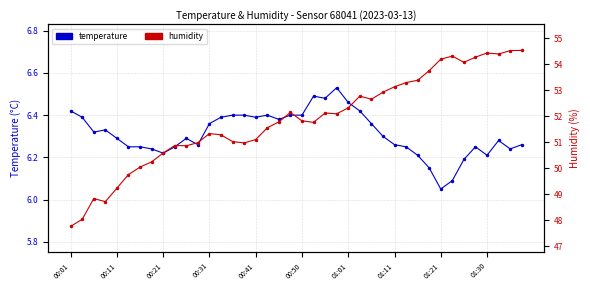

In temperature, how many points are higher than both neighbors (excluding endpoints)?

7